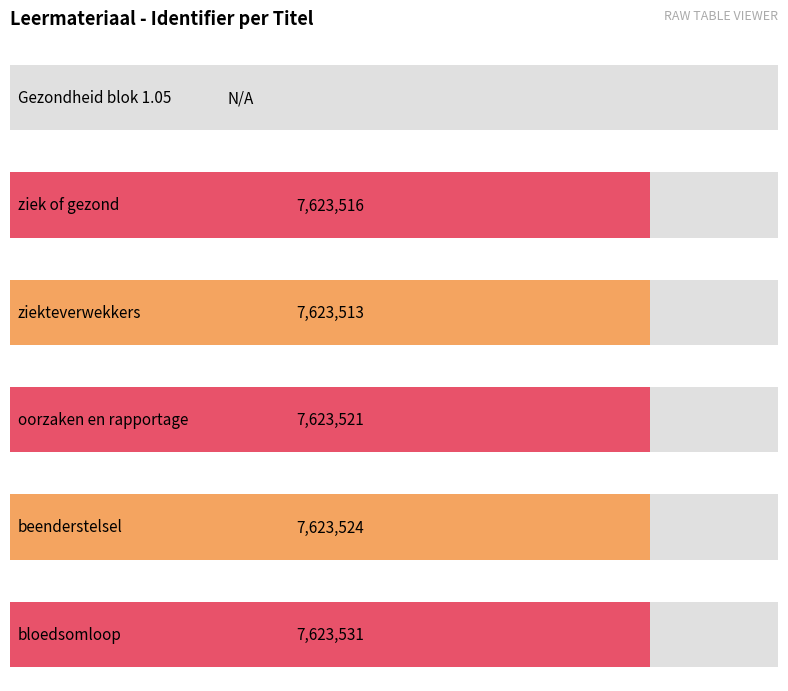

Reading left to right, what are all the values shown in this chart?

0	7623516	7623513	7623521	7623524	7623531